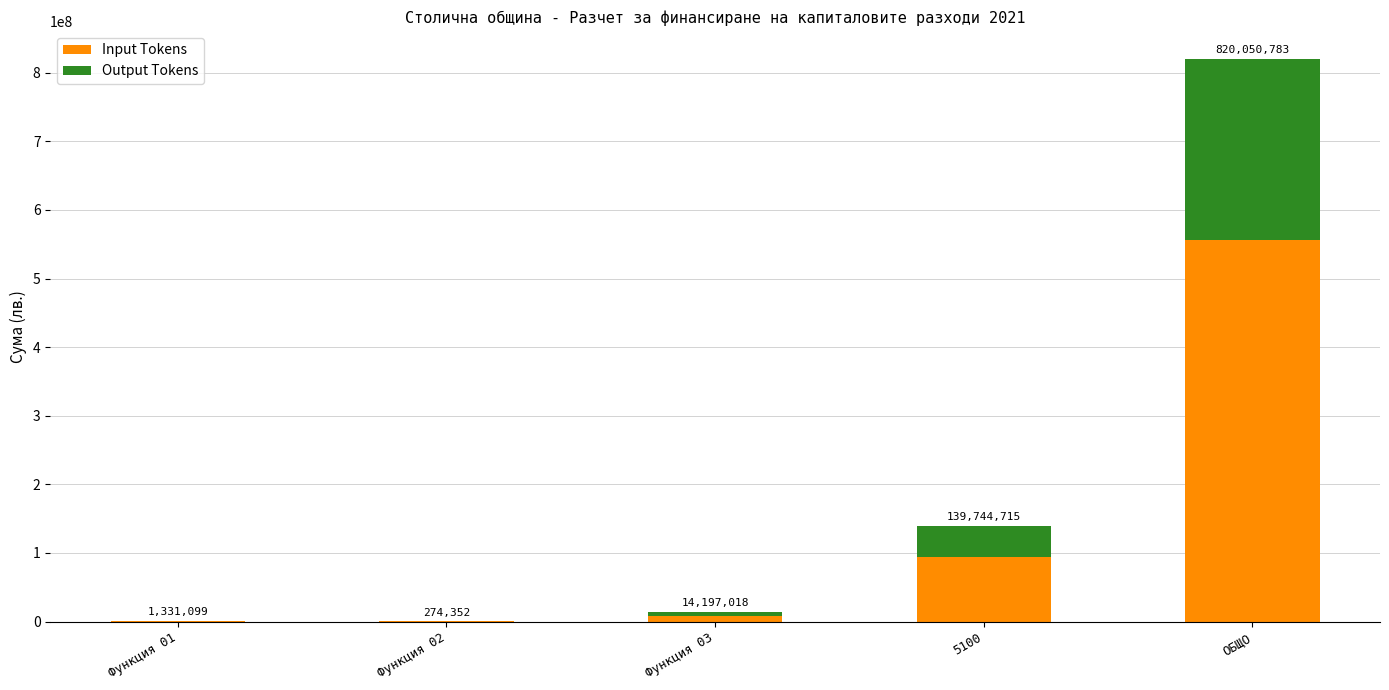

Are the bars horizontal?

No